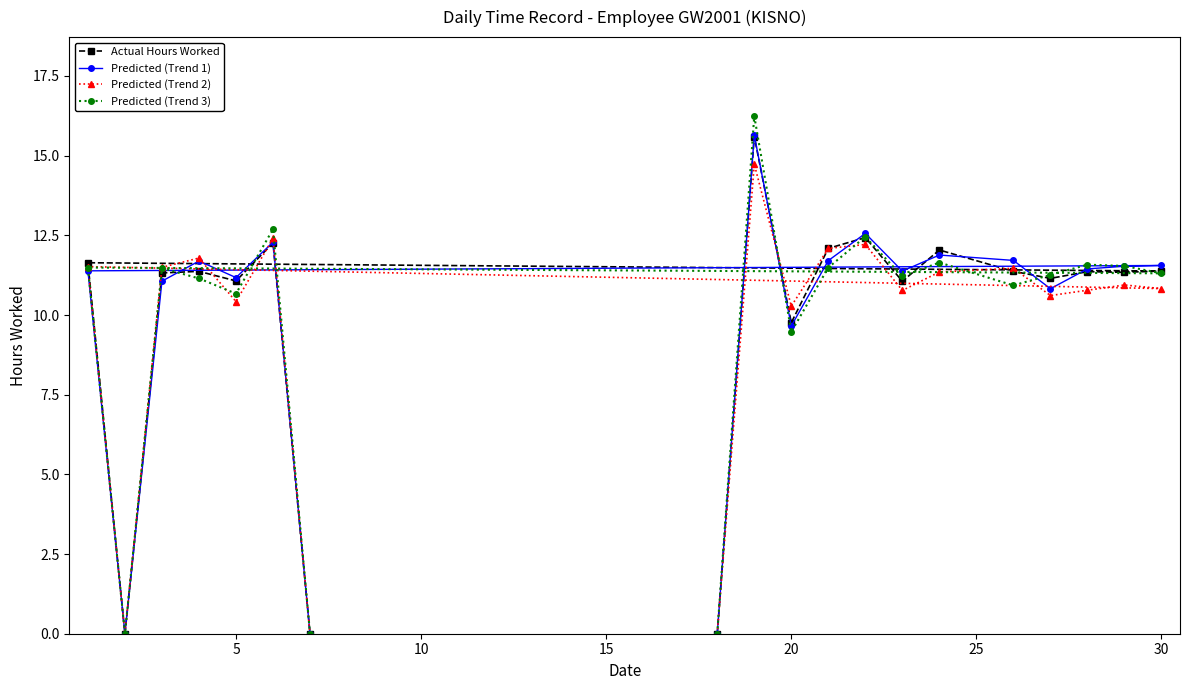

How many lines are shown in the chart?

4